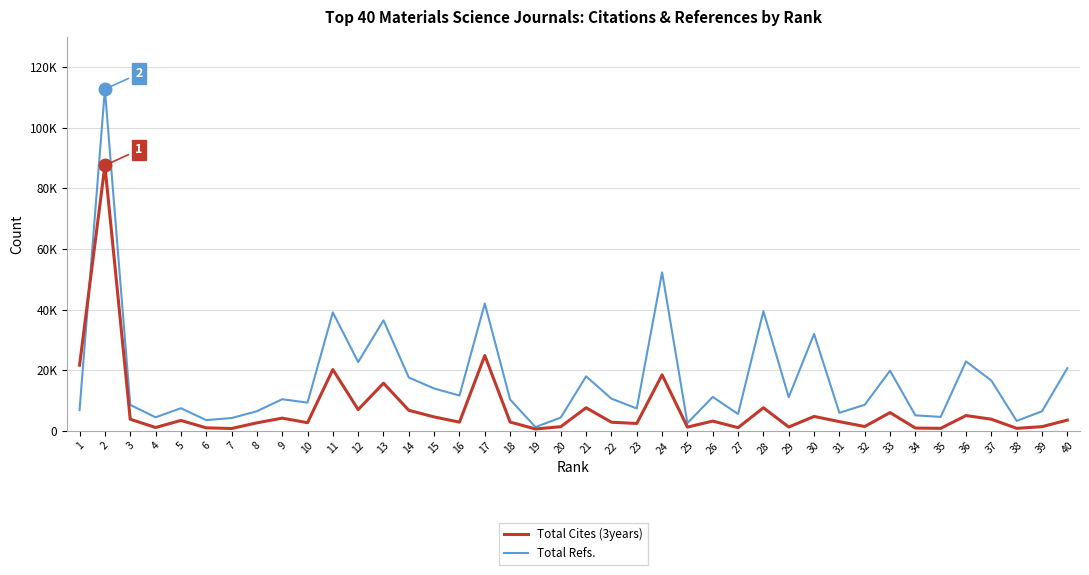

Which series has the largest range (max minus min)?

Total Refs.